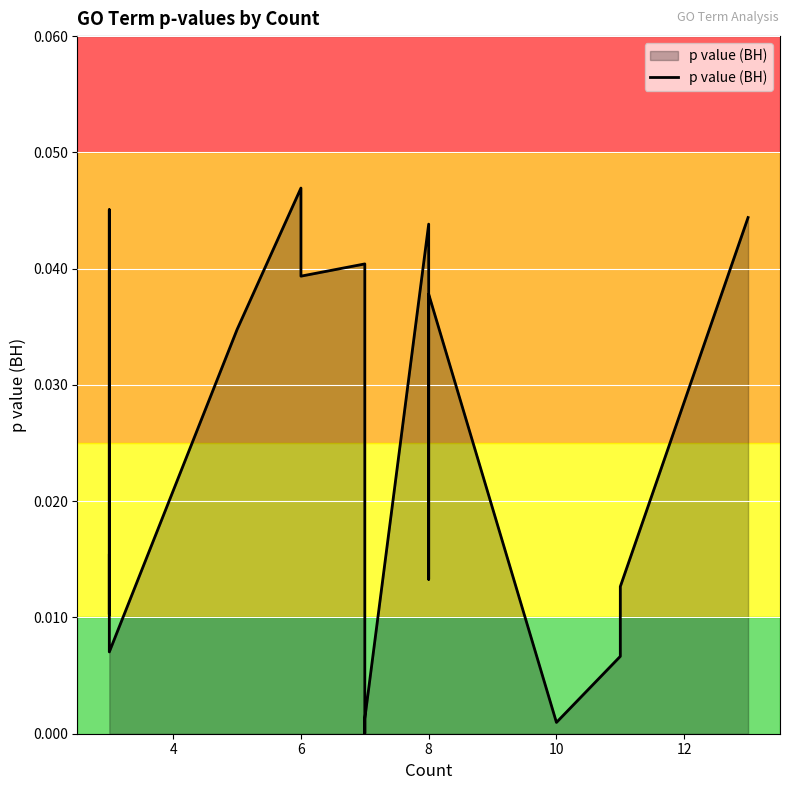

The chart shows a value of 0.0 at 6. True or false?

True